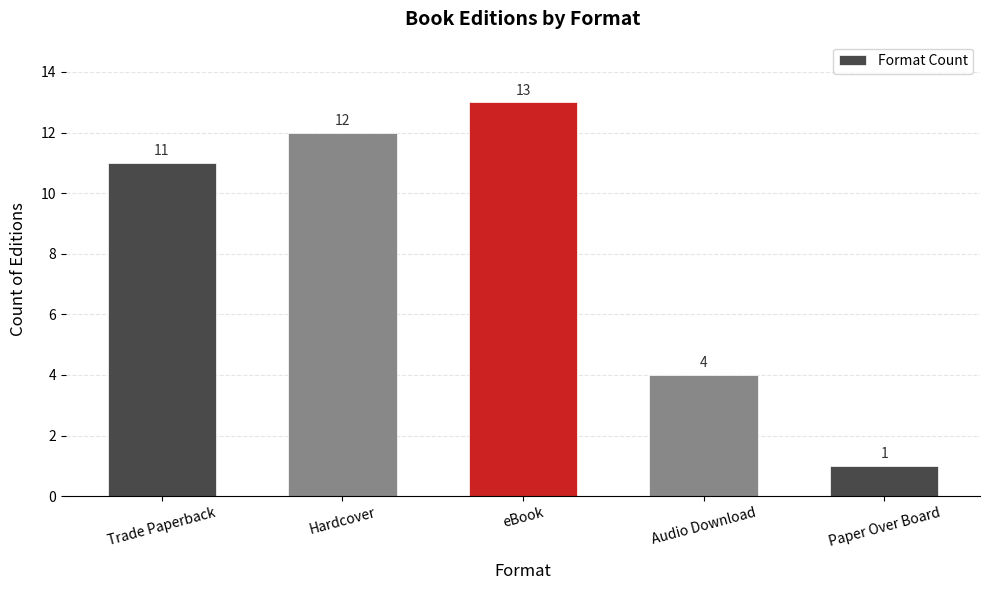

What is the label of the 1st bar from the right?

Paper Over Board